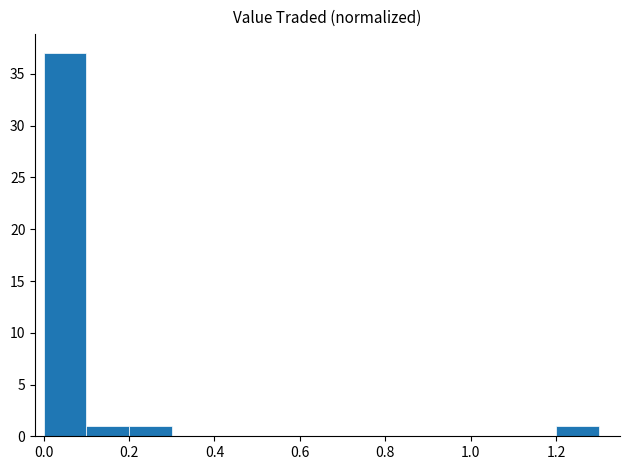

What is the sum of all values?

40